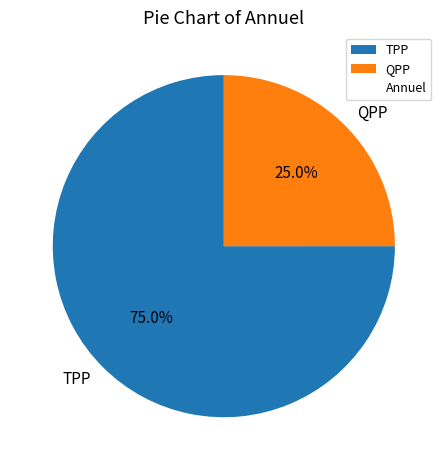

What is the smallest slice in the pie chart?

QPP